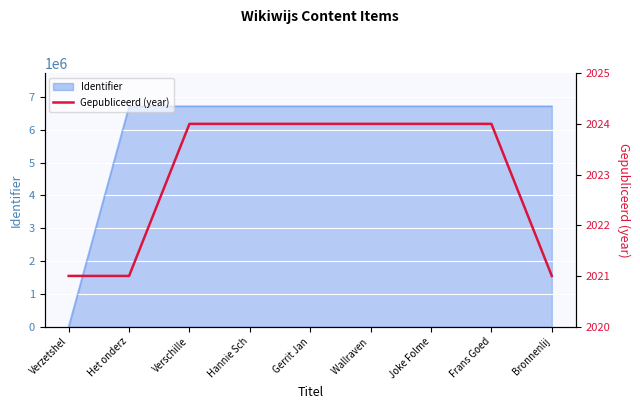

Reading right to left, extract all data points from this chart.

Bronnenlij=2021	Frans Goed=2024	Joke Folme=2024	Wallraven =2024	Gerrit Jan=2024	Hannie Sch=2024	Verschille=2024	Het onderz=2021	Verzetshel=2021